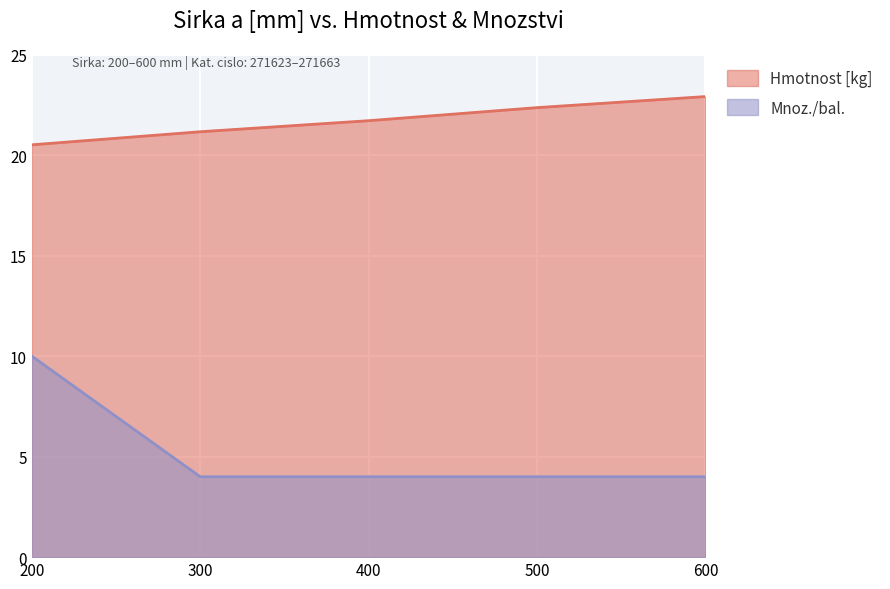

True or false: Hmotnost [kg] and Mnoz./bal. cross at least once.

False